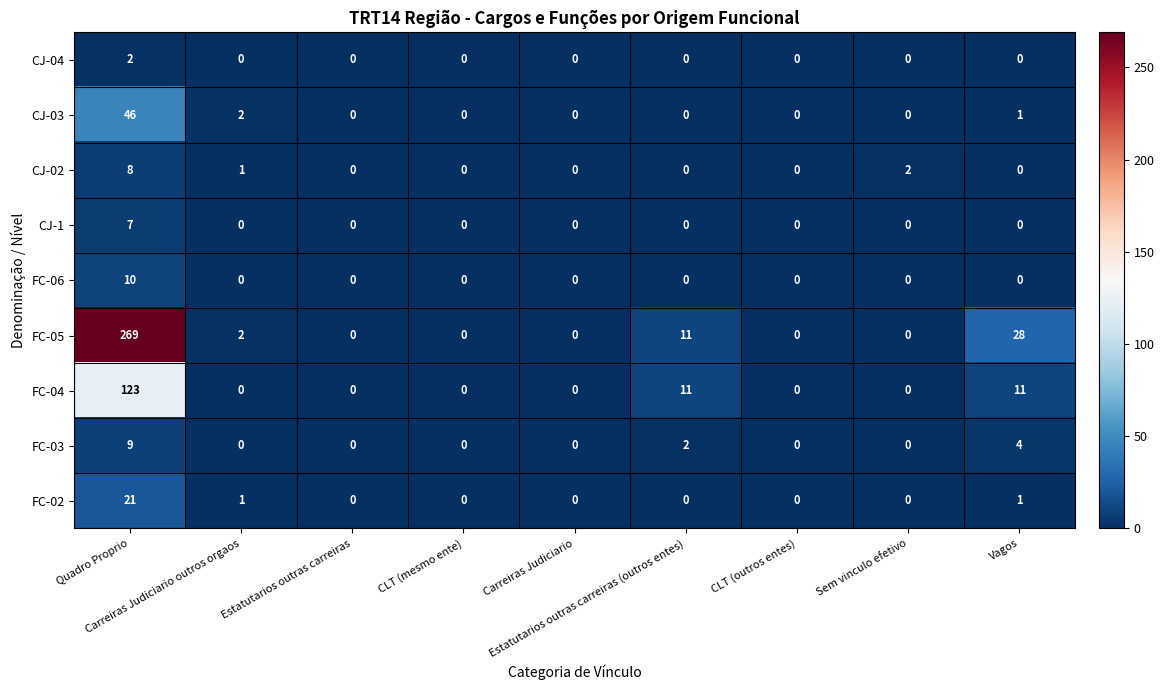

What is the difference between the maximum and minimum values in the CJ-03 series?

46